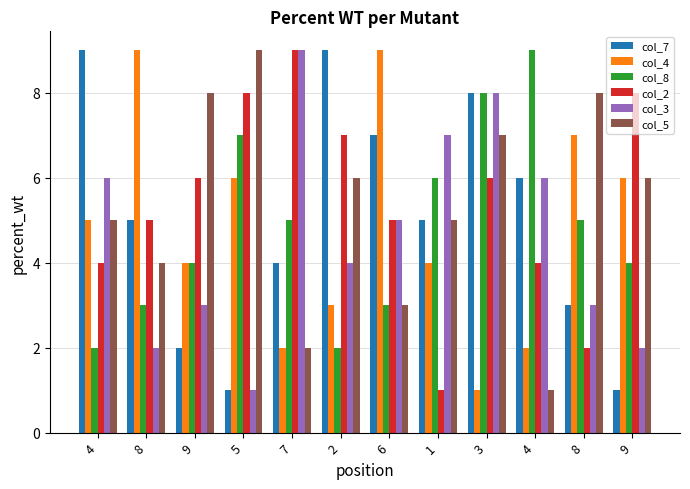

Are the bars horizontal?

No